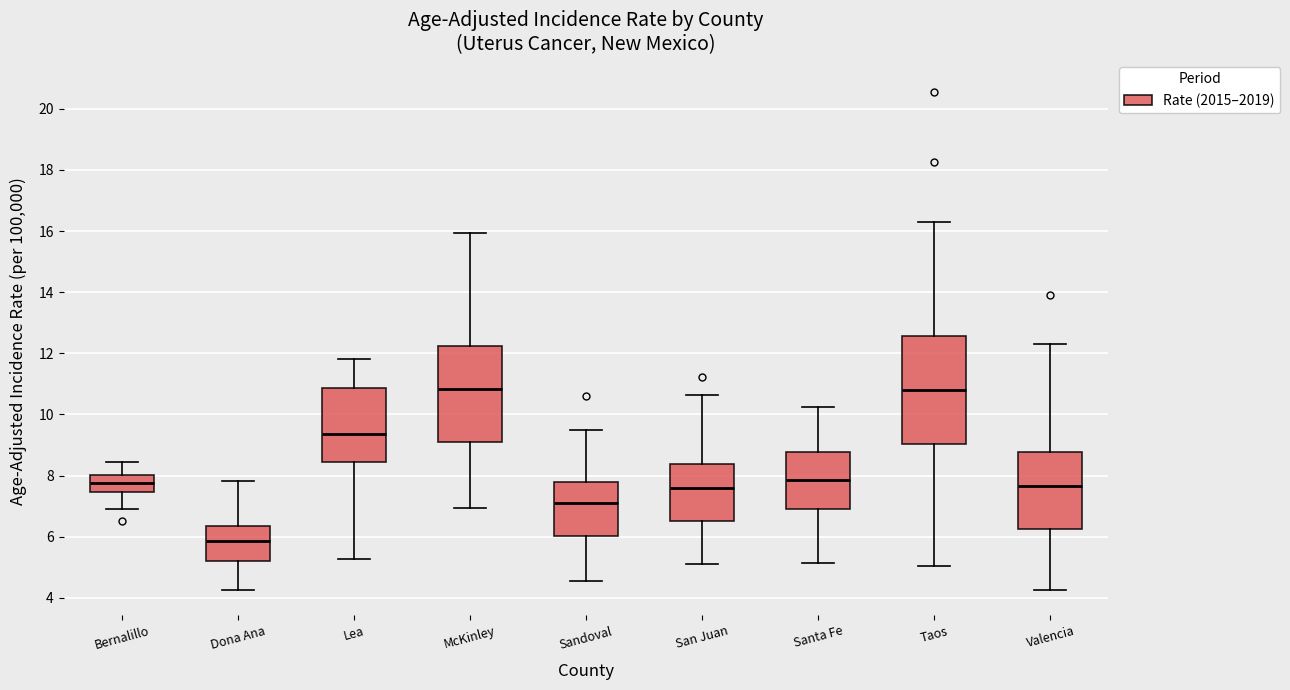

Where is the upper edge of the box for Bernalillo on the y-axis? The values are not printed on the chart, so give them approximately, as read against the axis.

8.0